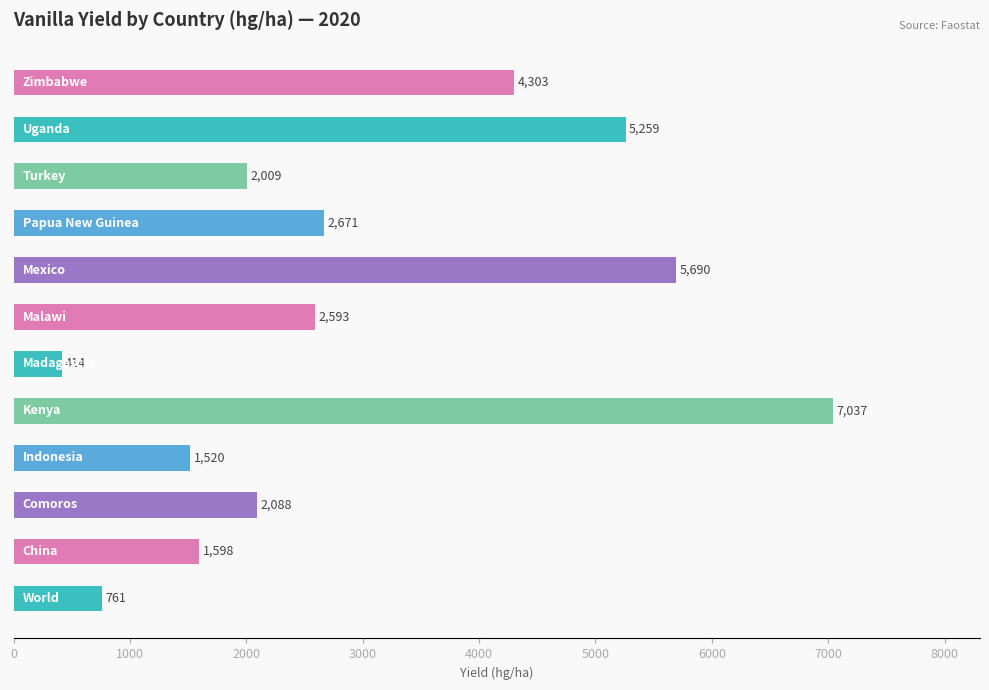

What is the difference between the maximum and minimum values?

6623